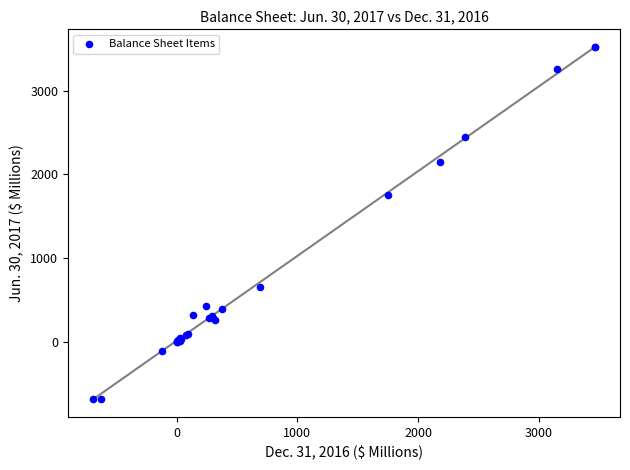

What Y value in the scatter plot is closest to 1416?

1754.1